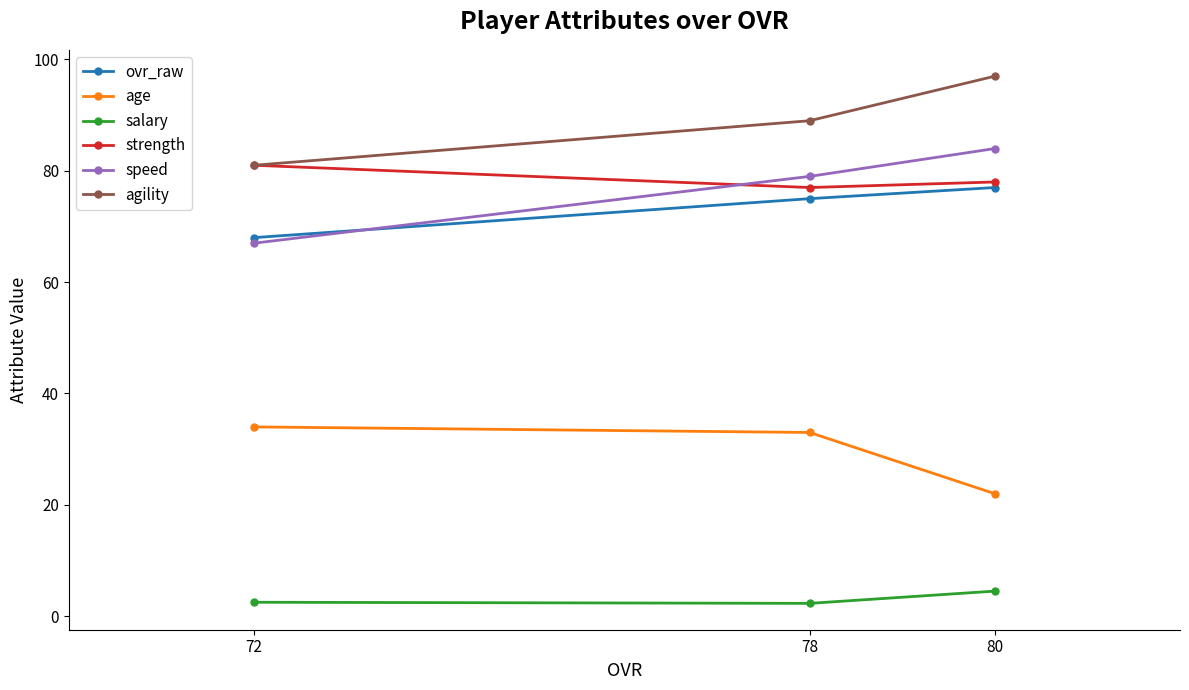

Is the value of salary at 72 greater than the value of strength at 78?

No